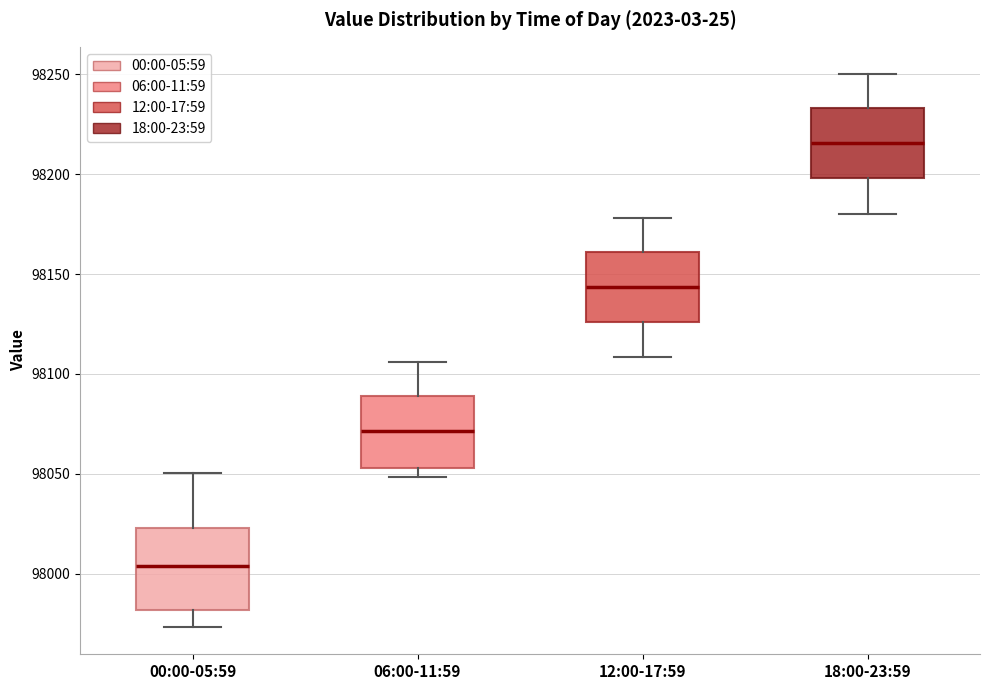

Reading left to right, read every box against the y-axis: the position of its median line, the range the box covers, and the ends of its whiskers. The values are not printed on the chart, so give them approximately, as read against the axis.

00:00-05:59: median 98005, box 97980 to 98025, whiskers 97975 to 98050
06:00-11:59: median 98070, box 98055 to 98090, whiskers 98050 to 98105
12:00-17:59: median 98145, box 98125 to 98160, whiskers 98110 to 98180
18:00-23:59: median 98215, box 98200 to 98235, whiskers 98180 to 98250